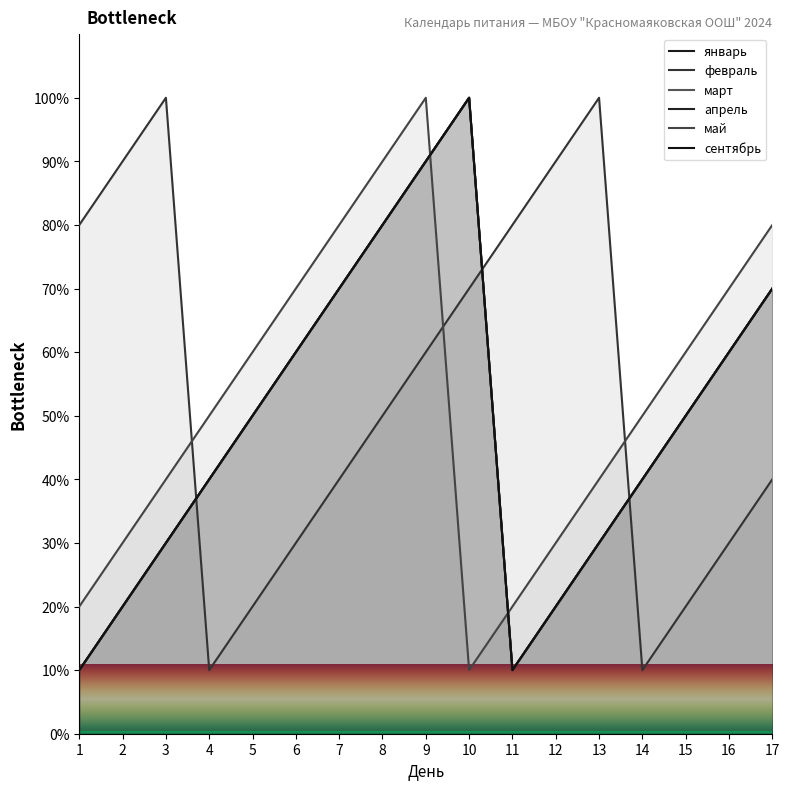

True or false: март and апрель intersect in this chart.

False